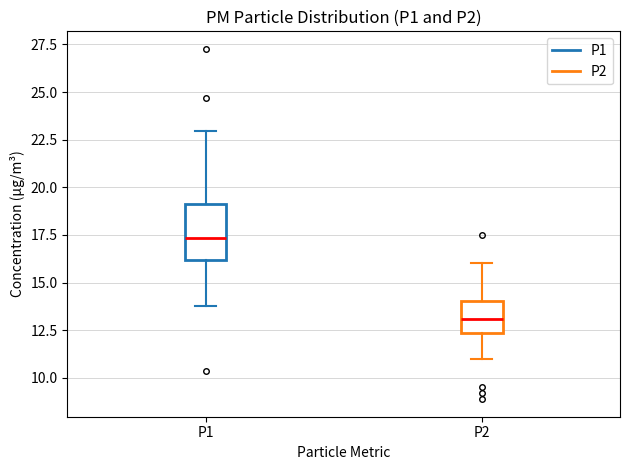

Reading left to right, transcribe this box plot: for each box, give where its median line is, the range the box spans, and where its two whiskers end, as read against the y-axis. The values are not printed on the chart, so give them approximately, as read against the axis.

P1: median 17.5, box 16.0 to 19.0, whiskers 14.0 to 23.0
P2: median 13.0, box 12.5 to 14.0, whiskers 11.0 to 16.0